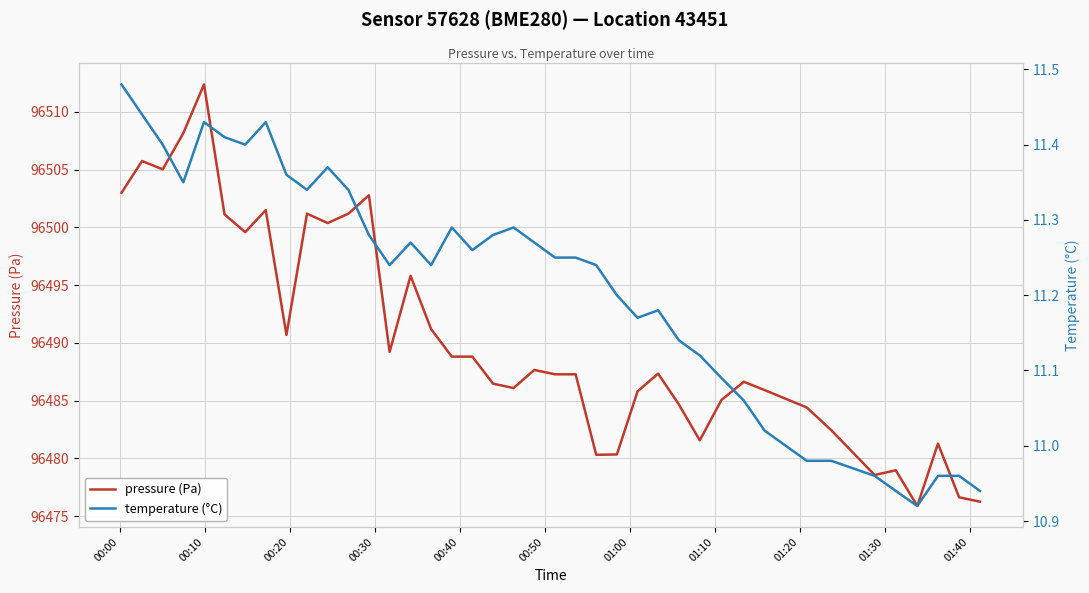

True or false: temperature (°C) and pressure (Pa) intersect in this chart.

False